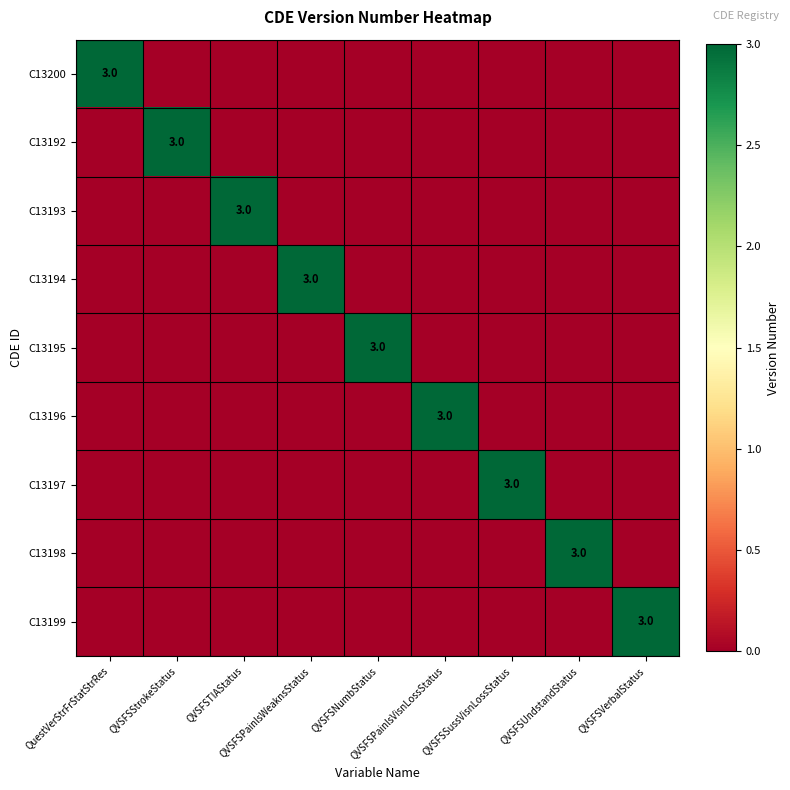

At which label is C13194 closest to 1?

QuestVerStrFrStatStrRes